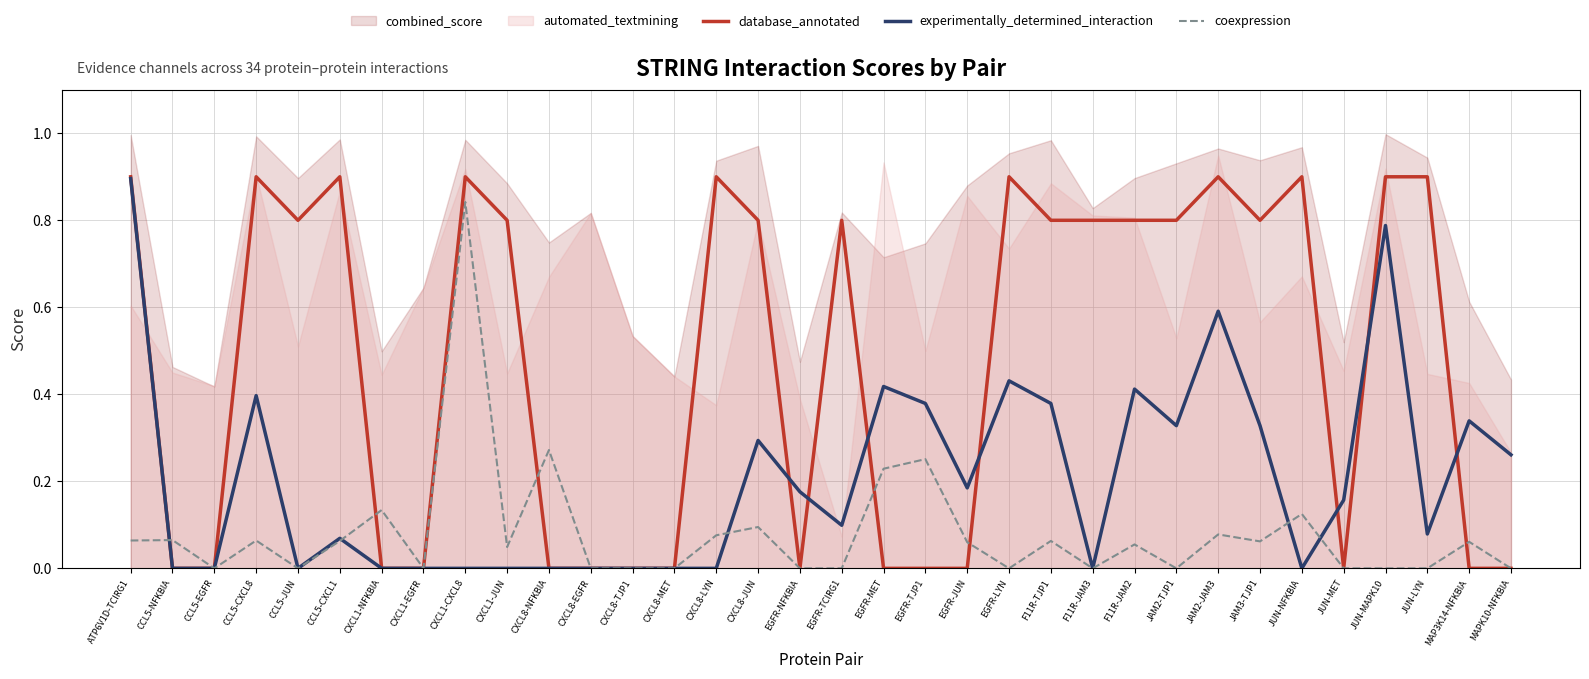

At which label does coexpression reach its peak?

CXCL1-CXCL8